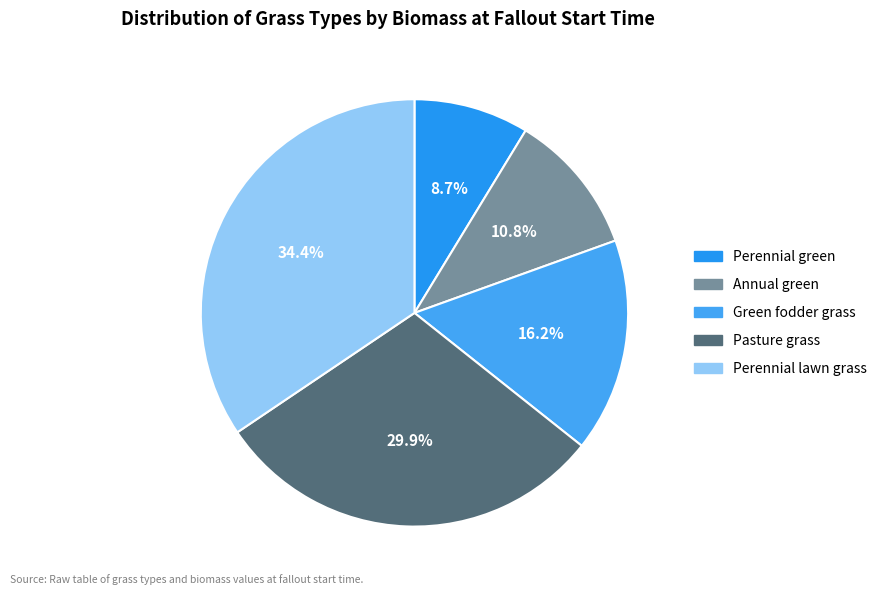

What portion of the pie excludes Perennial green?

91.3%